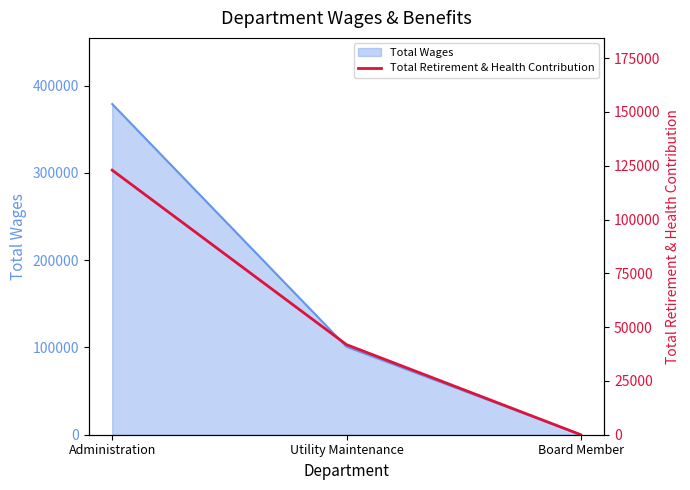

How many values are between 0 and 122945?

3